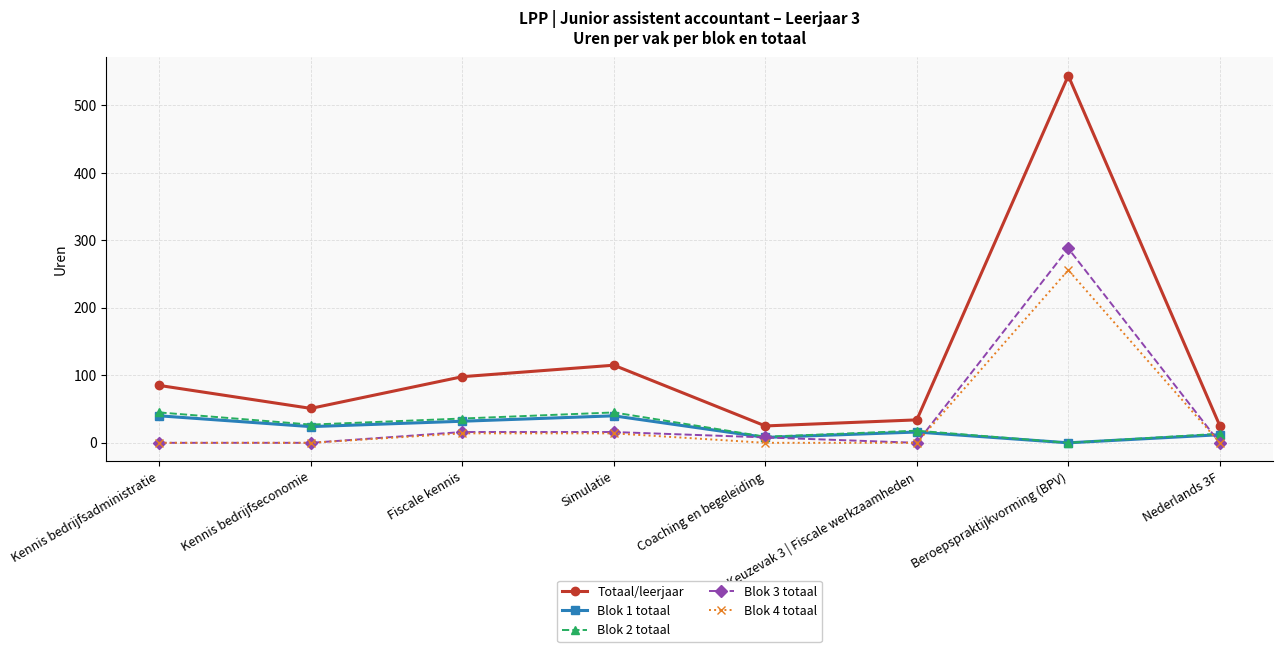

Is the value of Blok 4 totaal at Nederlands 3F greater than the value of Blok 2 totaal at Simulatie?

No